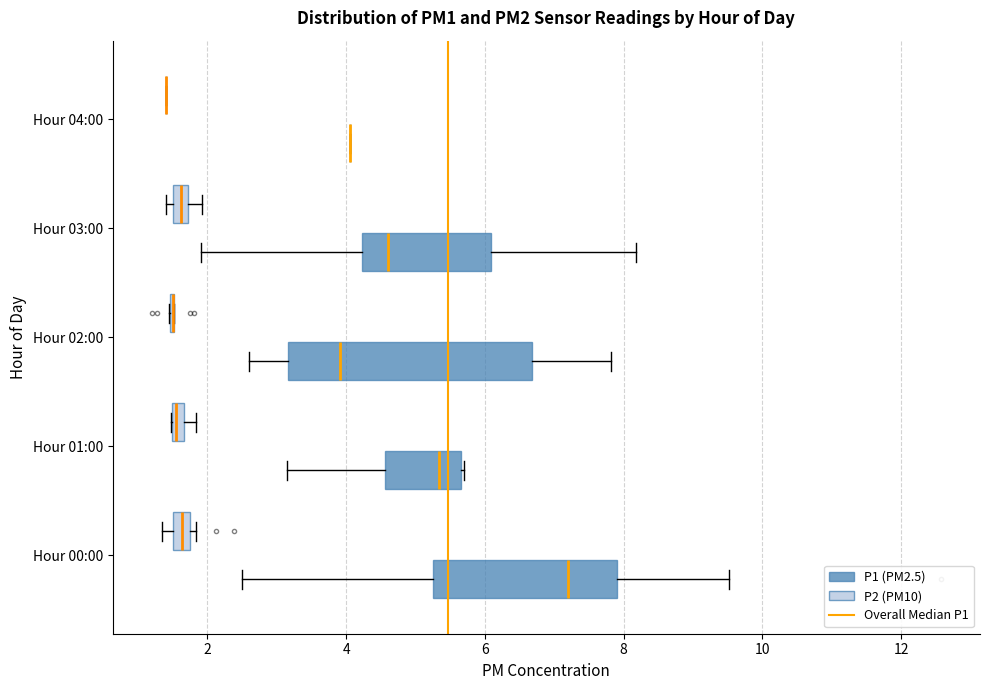

Which box is the widest, from its left edge to its right edge?

Hour 02:00 (P1 (PM2.5))